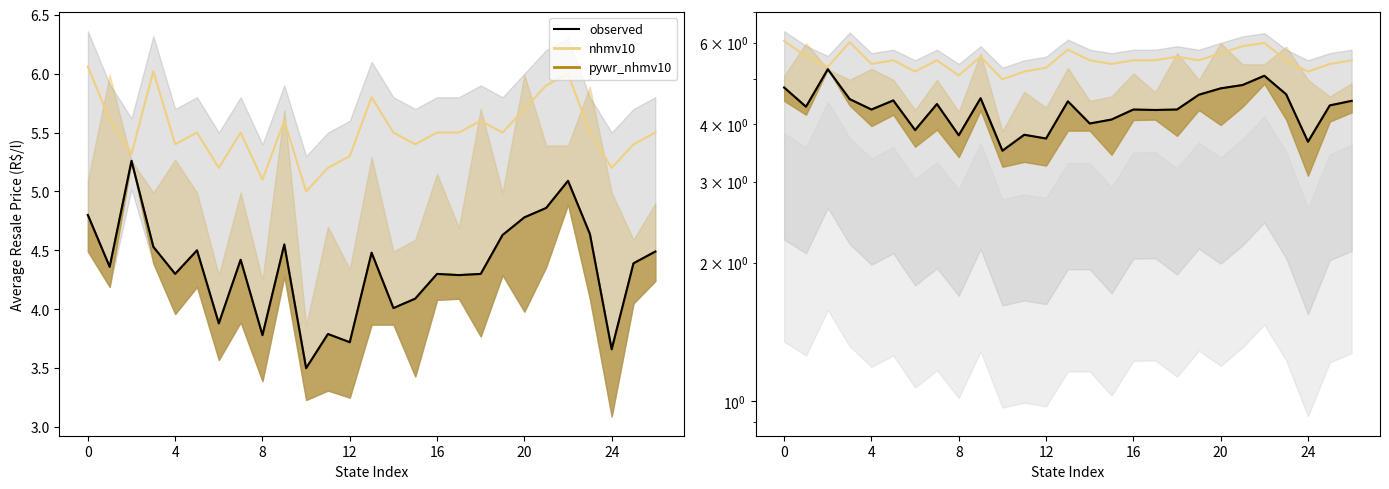

What is the label of the 11th point from the left?

10